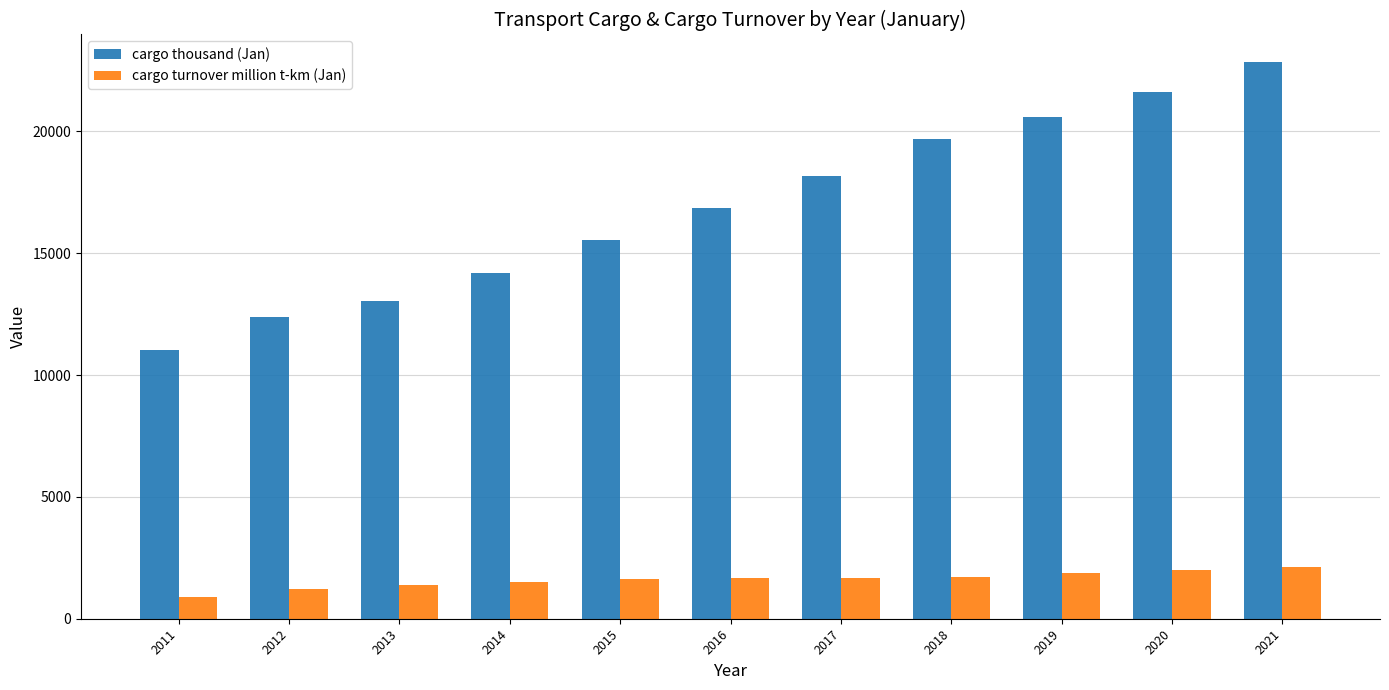

The value of cargo turnover million t-km (Jan) at 2017 is 1669.6. True or false?

True